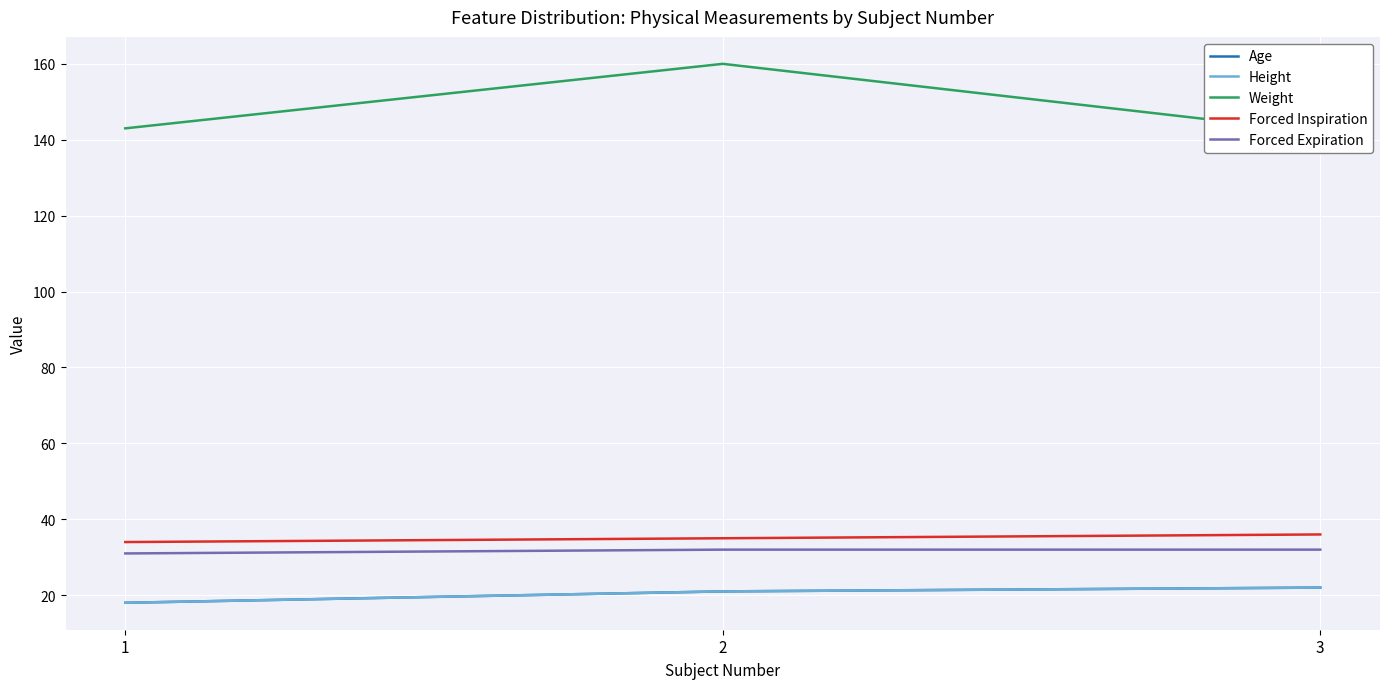

Is it true that Forced Inspiration equals 46 at 1?

False